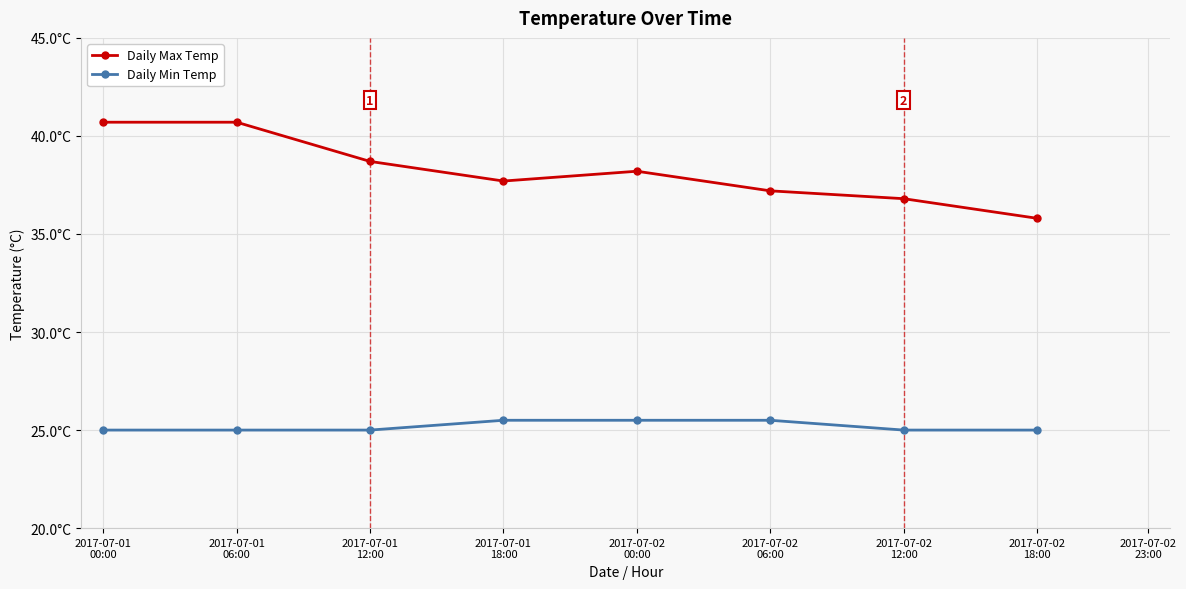

Rank the series at 2017-07-01
18:00 from lowest to highest value.

Daily Min Temp, Daily Max Temp